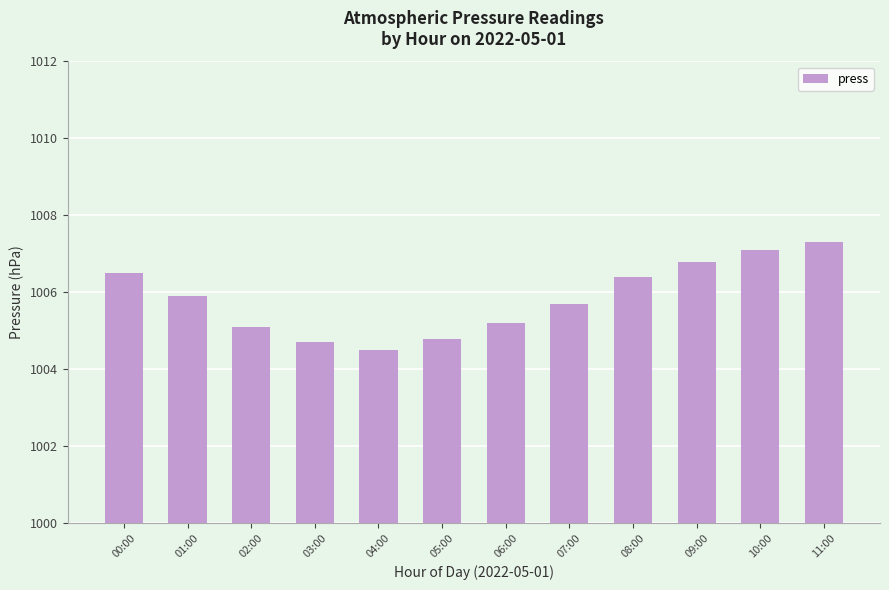

Is it true that the value at 11:00 is 1564.4?

False